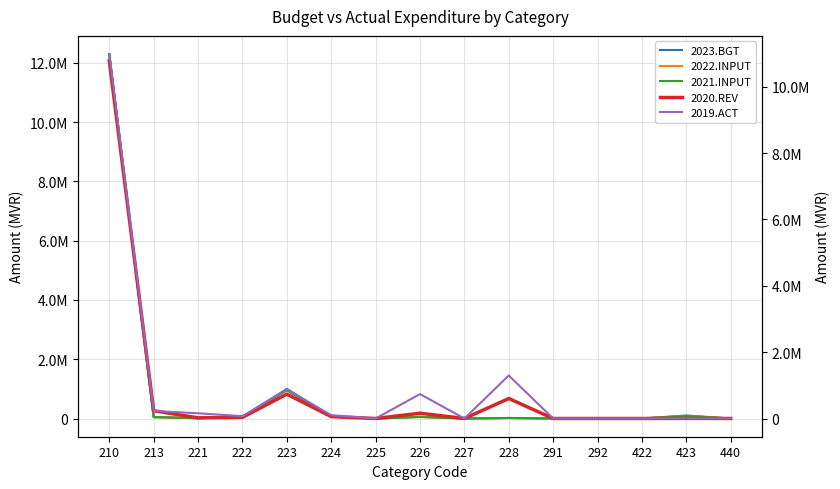

How many data points in 2022.INPUT are less than 17560?

7